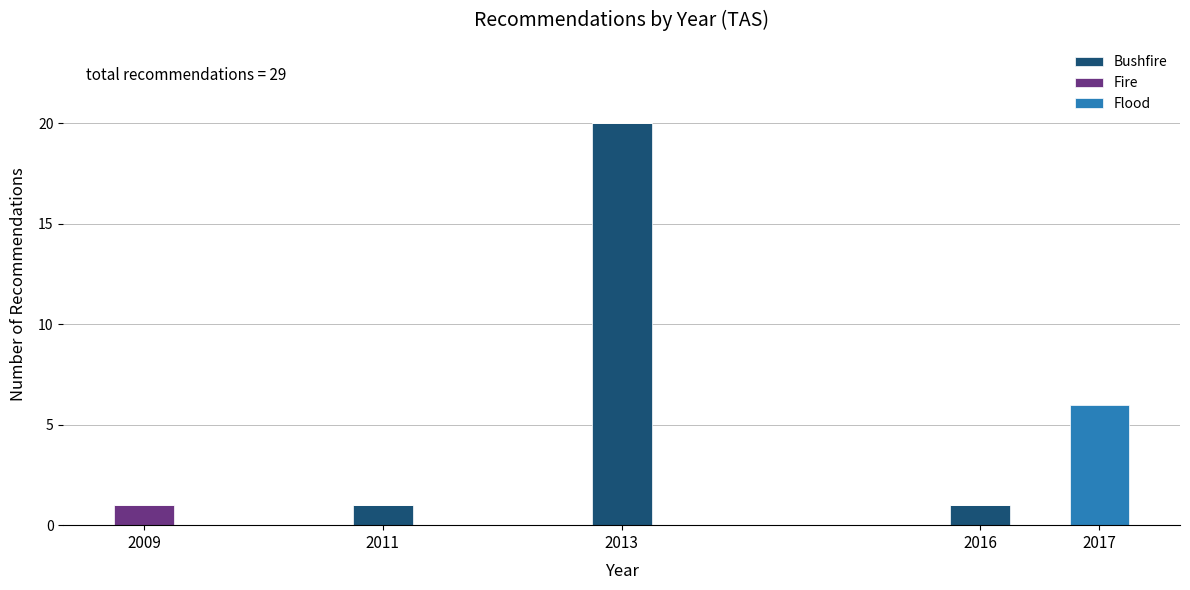

Reading right to left, list the values for the Bushfire series.

2017=0	2016=1	2013=20	2011=1	2009=0